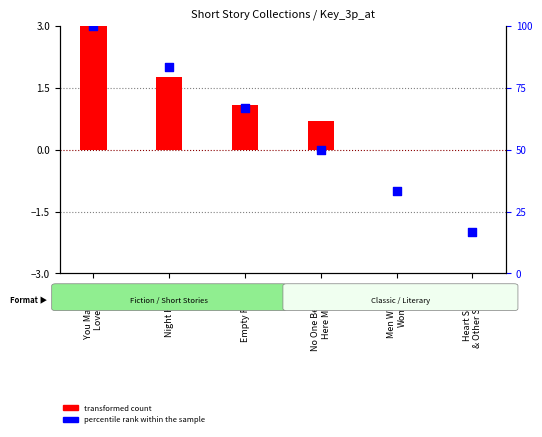

What is the total value across all series at Men Without
Women?

33.3